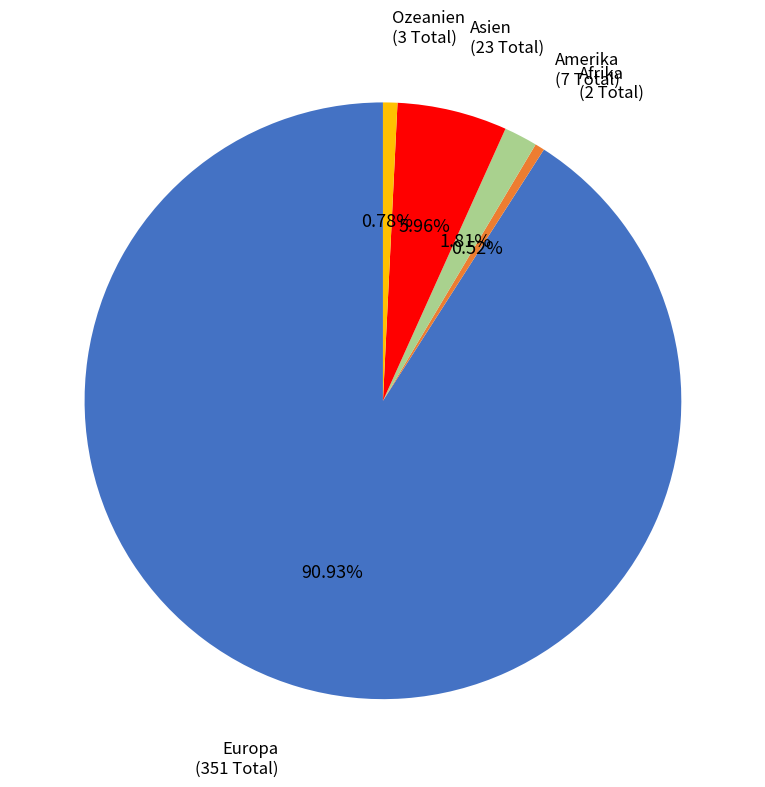

Is it true that Afrika is 1% of the pie?

True